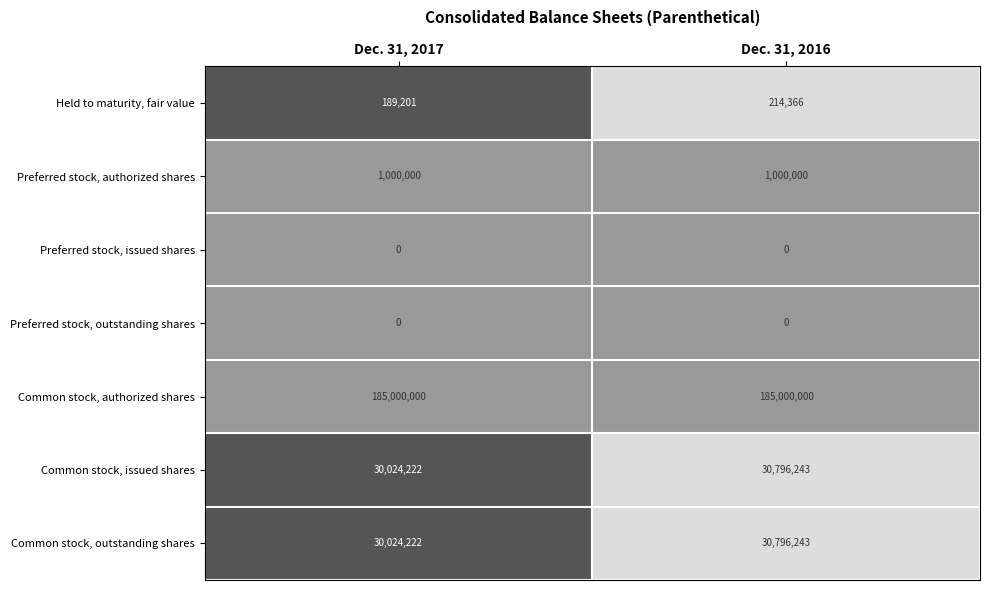

What is the highest value of the Common stock, issued shares series?

30796243